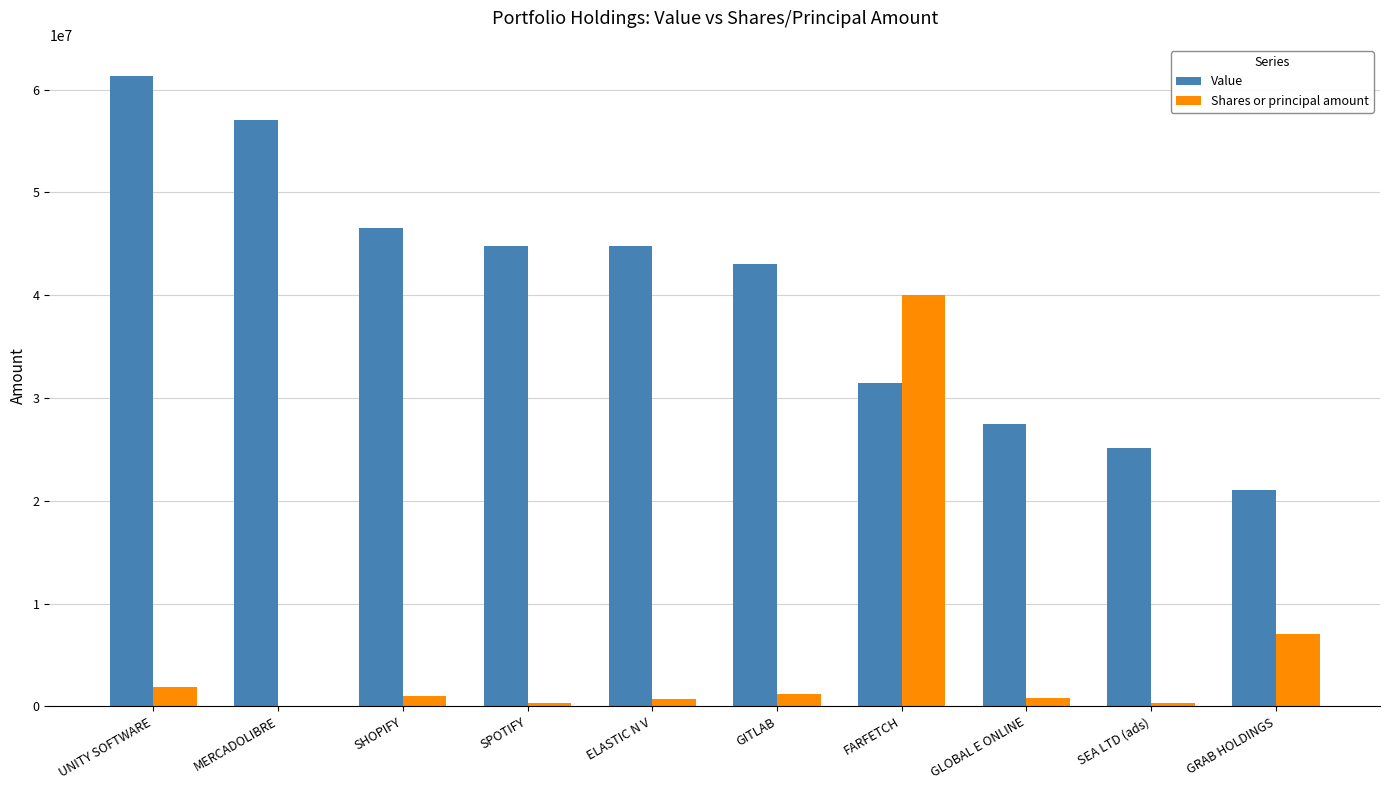

Where does the Value series first go above 44755253?

UNITY SOFTWARE